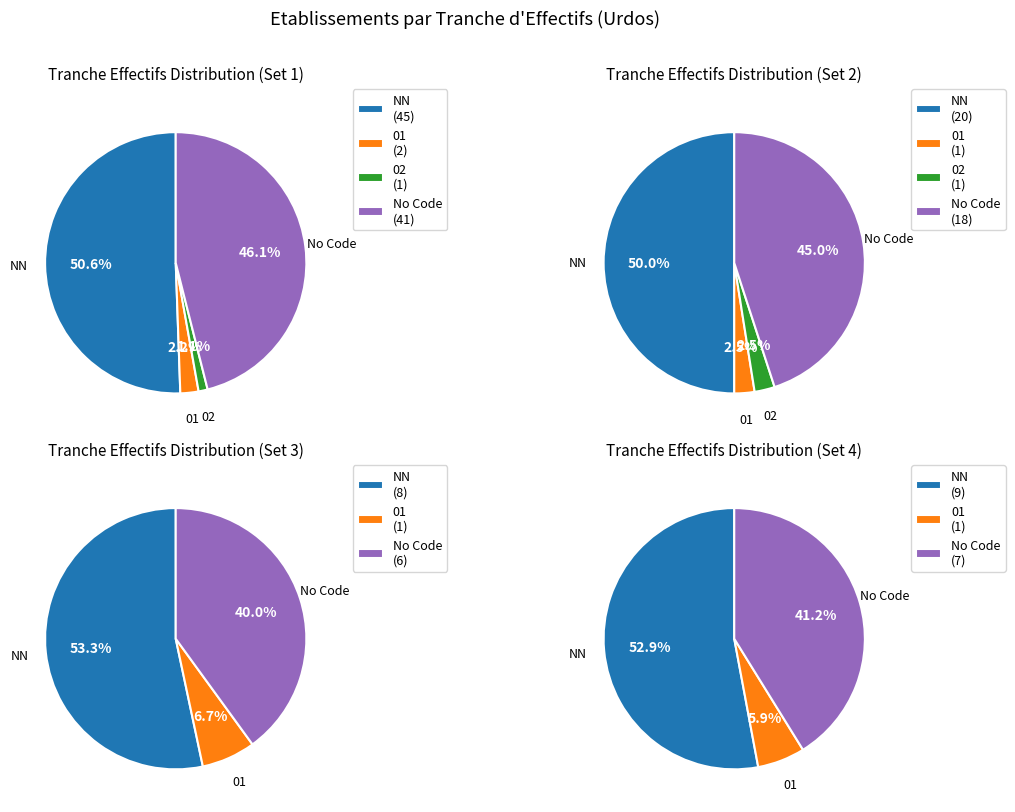

To the nearest percent, what is the combined percentage of 02 and 01?

3%